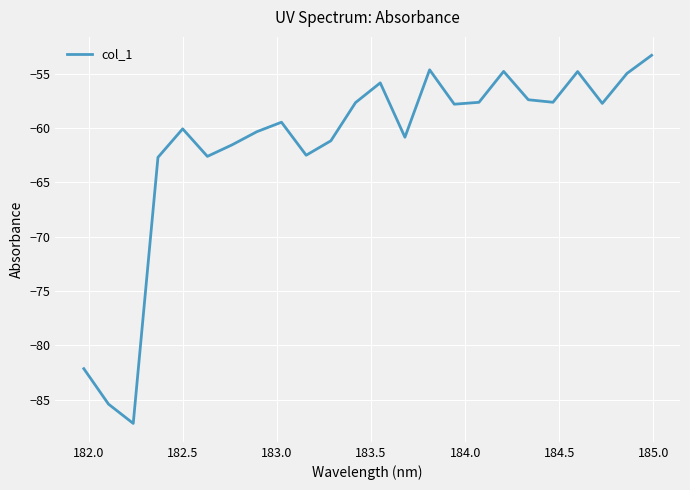

What is the smallest value displayed?

-87.2